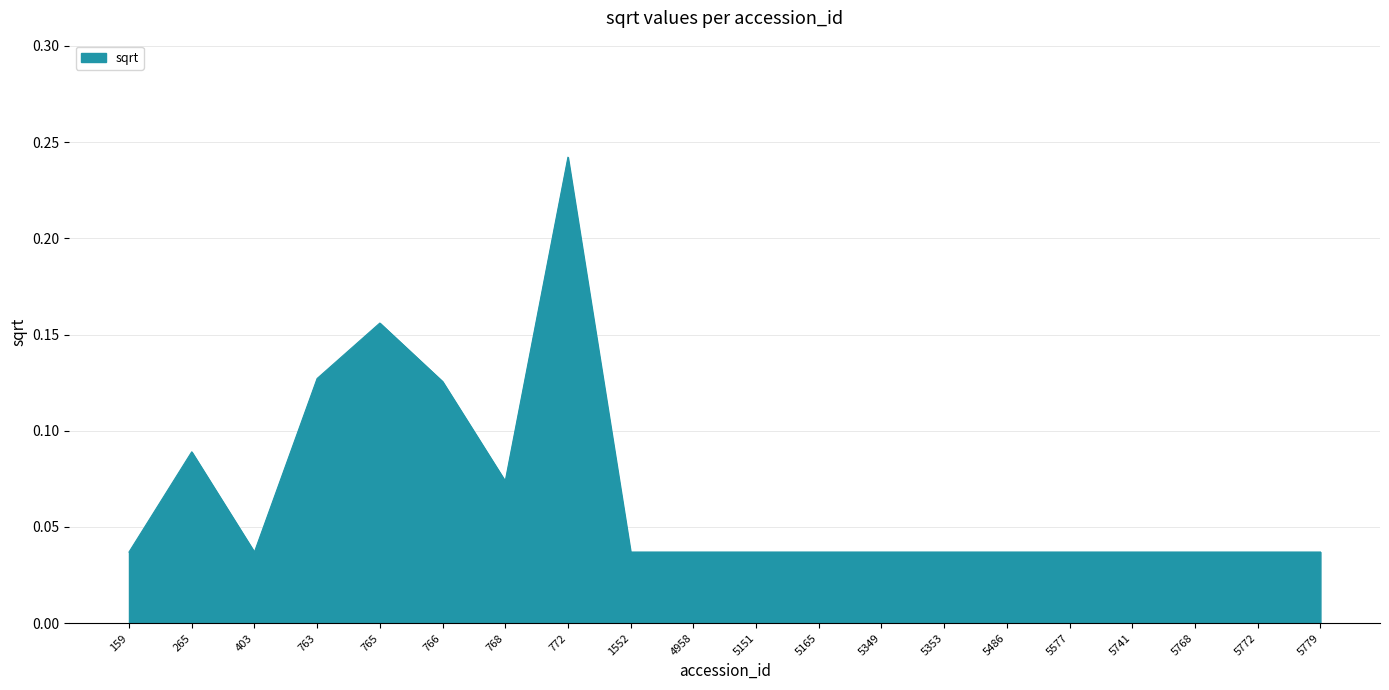

True or false: the data has more than 1 interior local peaks.

True